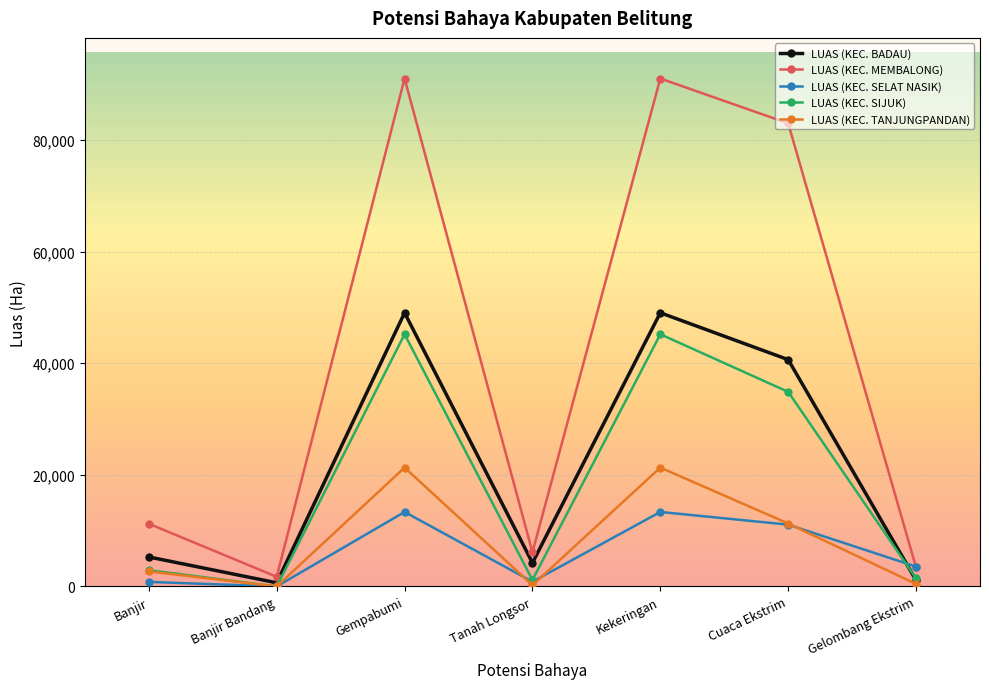

True or false: LUAS (KEC. MEMBALONG) and LUAS (KEC. TANJUNGPANDAN) intersect in this chart.

False